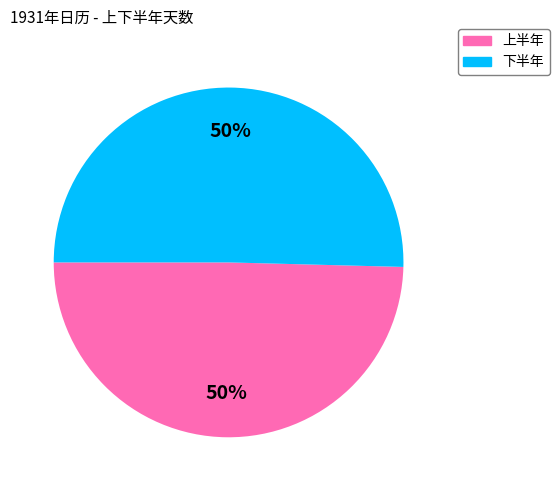

To the nearest percent, what is the average slice percentage?

50%